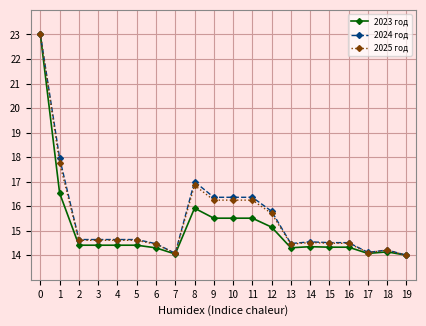

What is the value of the 2023 год point at the 18th from the left?

14.1